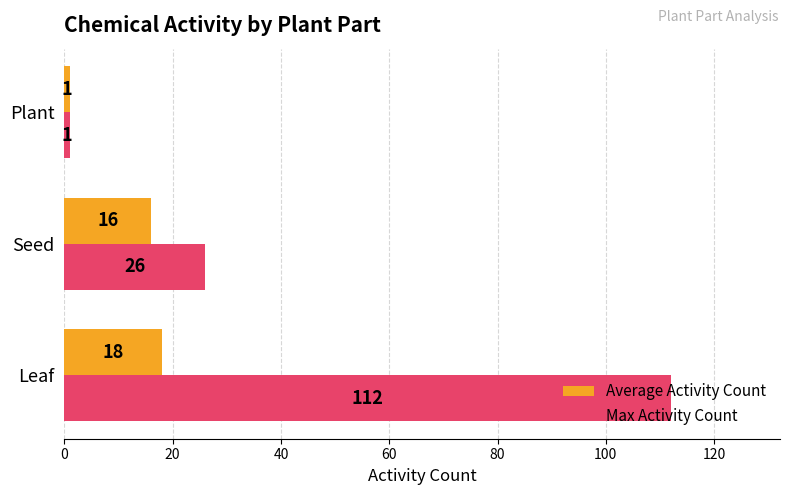

What is the smallest value displayed?

1